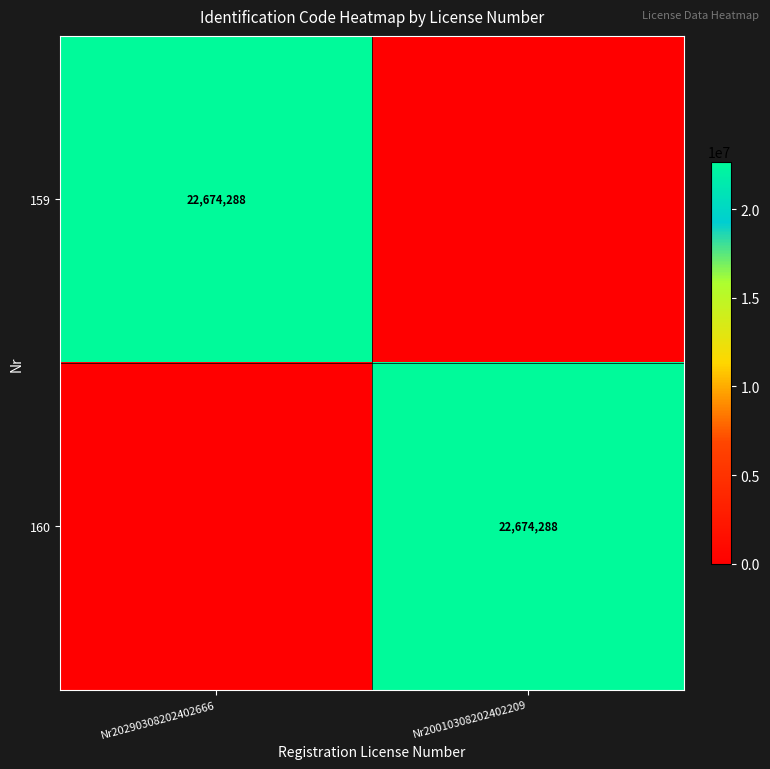

The value of 160 at Nr20010308202402209 is 10701581. True or false?

False